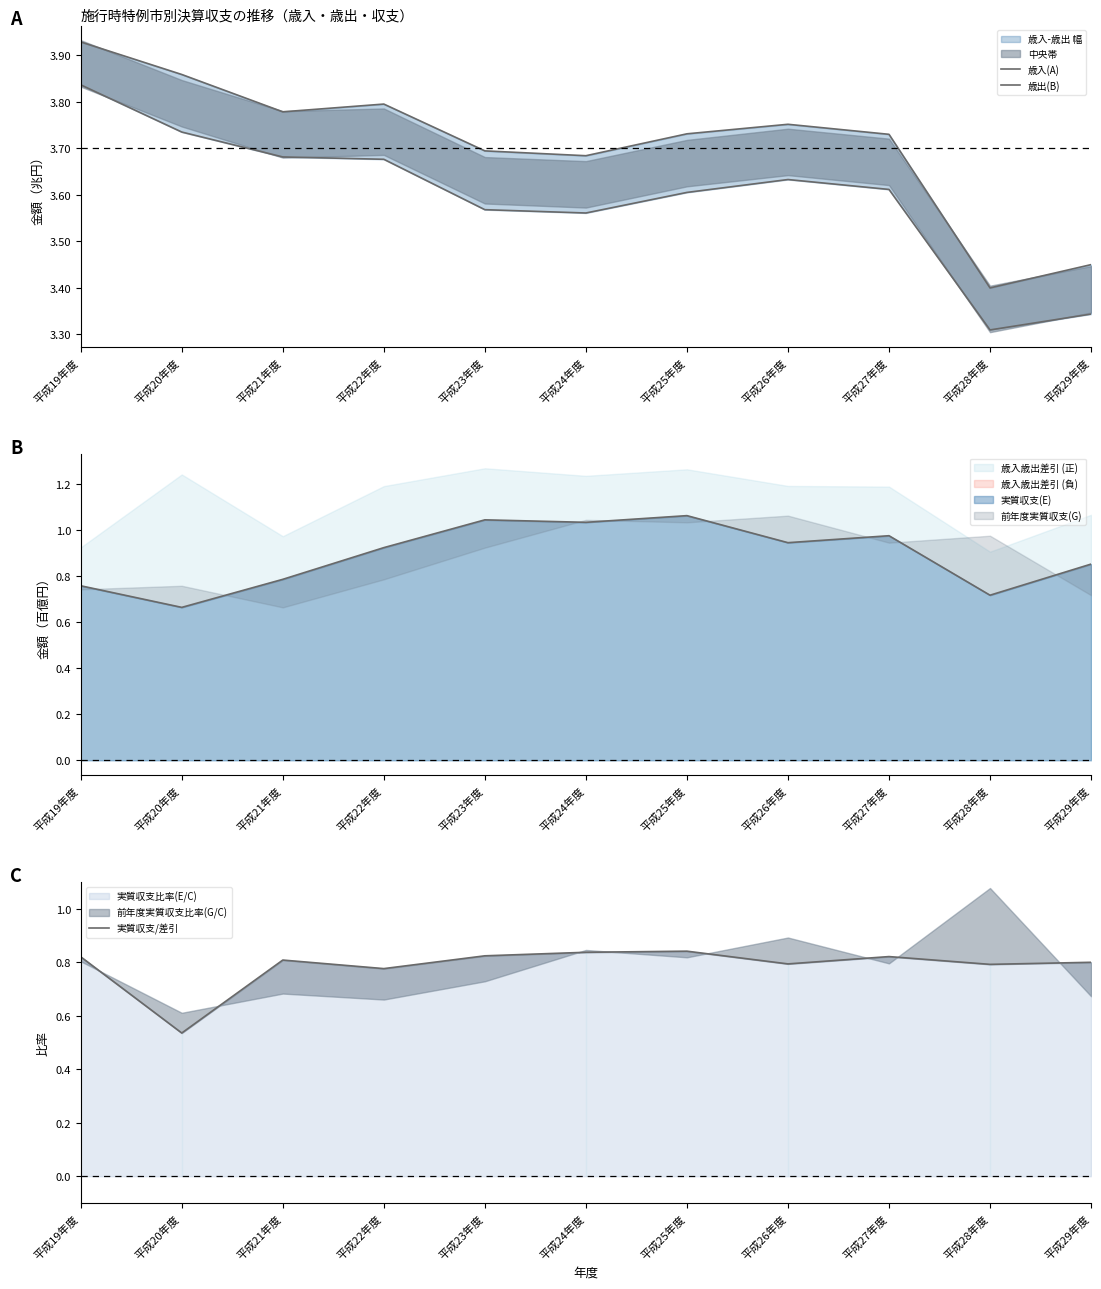

The 実質収支/差引 series shows 0.2 at 平成25年度. True or false?

False